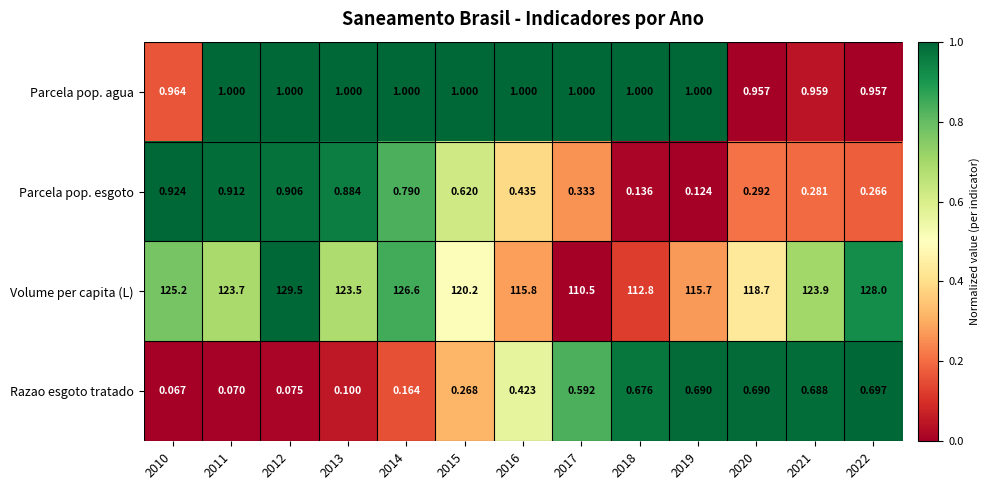

Rank the series by their maximum value, from lowest to highest.

Razao esgoto tratado, Parcela pop. esgoto, Parcela pop. agua, Volume per capita (L)